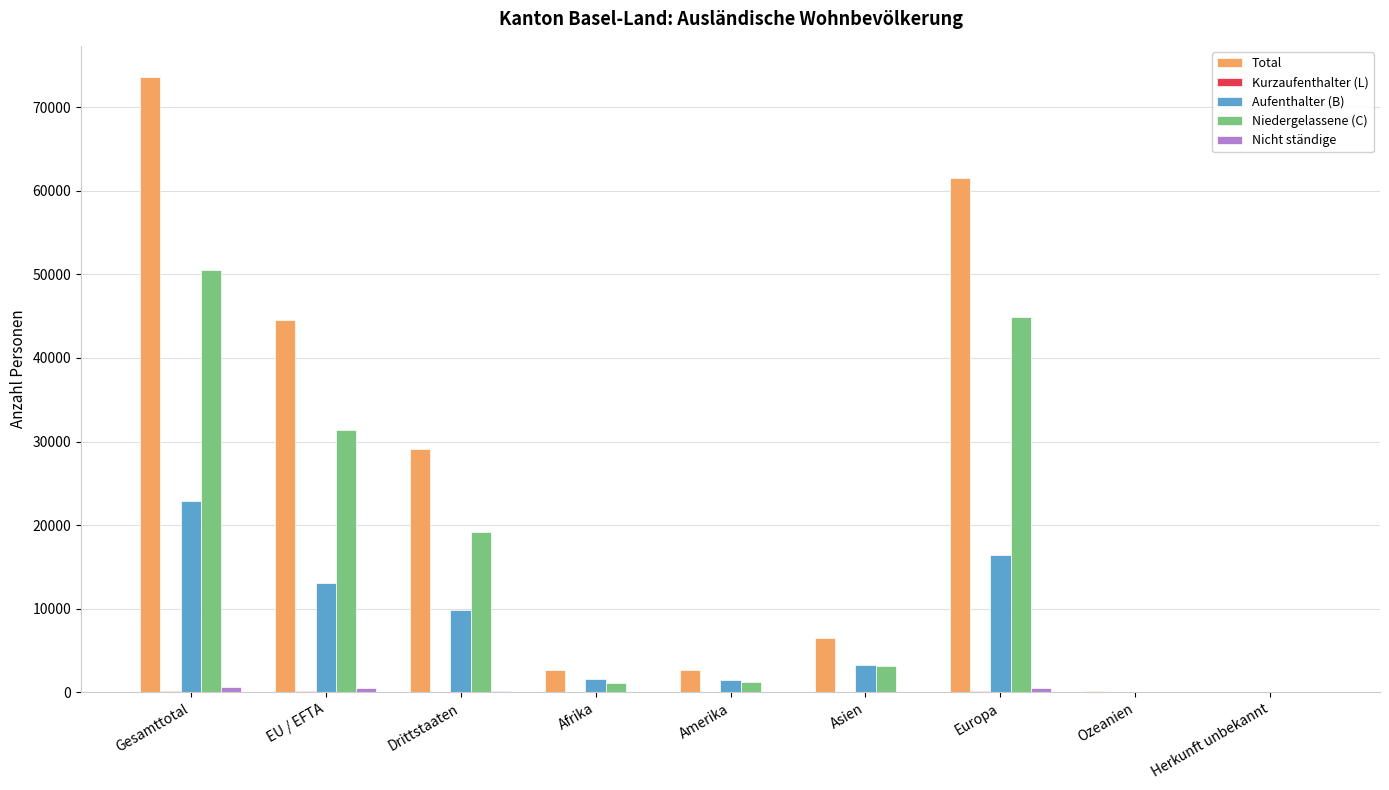

Are the bars grouped side by side (vs. stacked)?

Yes